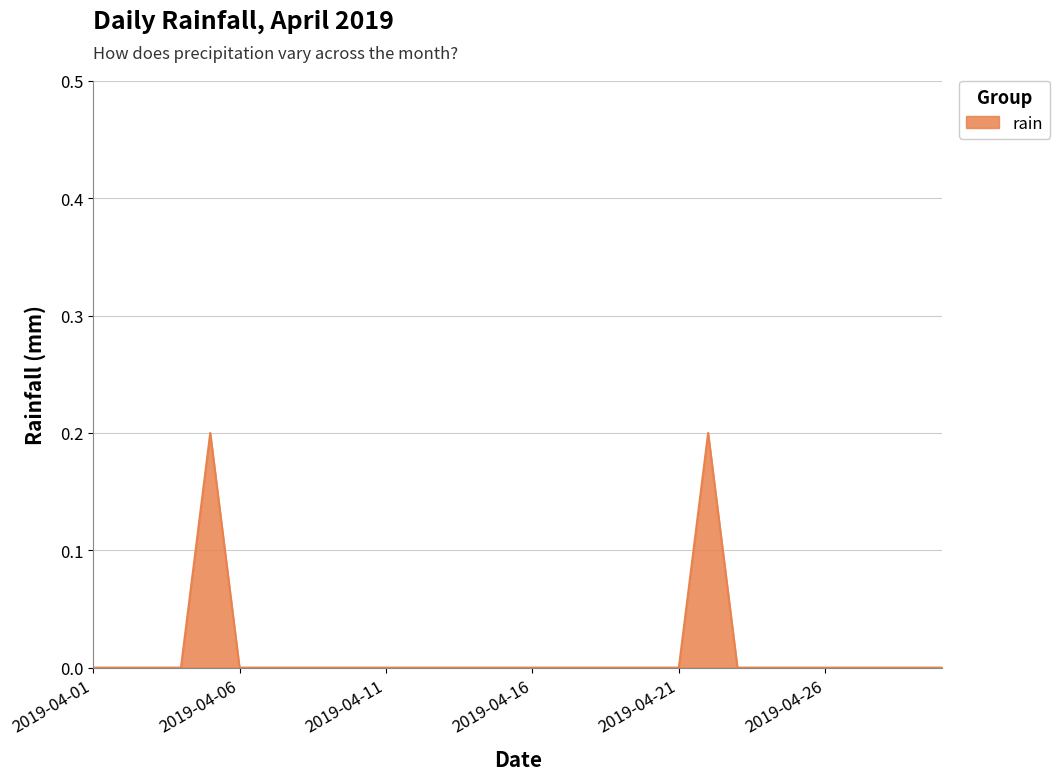

How many lines are shown in the chart?

1